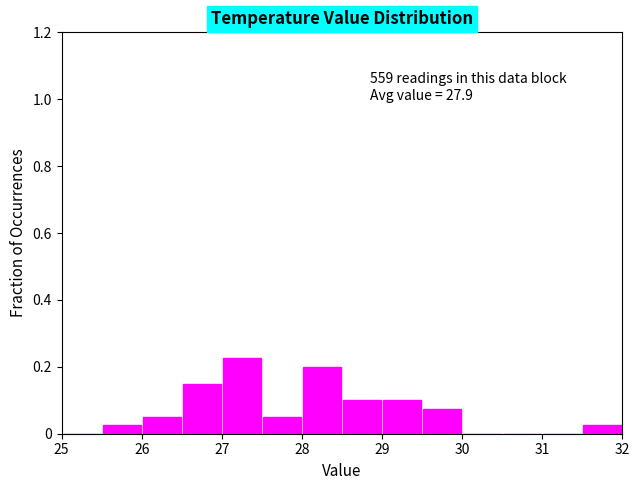

Over which range of the x-axis is the bar tallest?

27.0 to 27.5